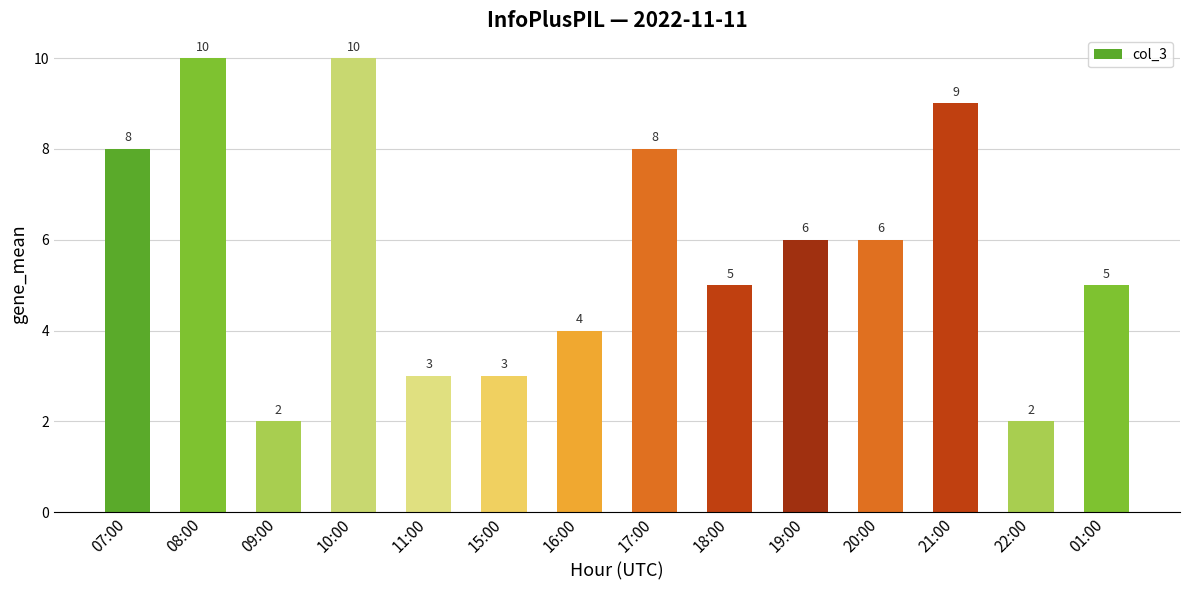

What is the label of the 11th bar from the right?

10:00